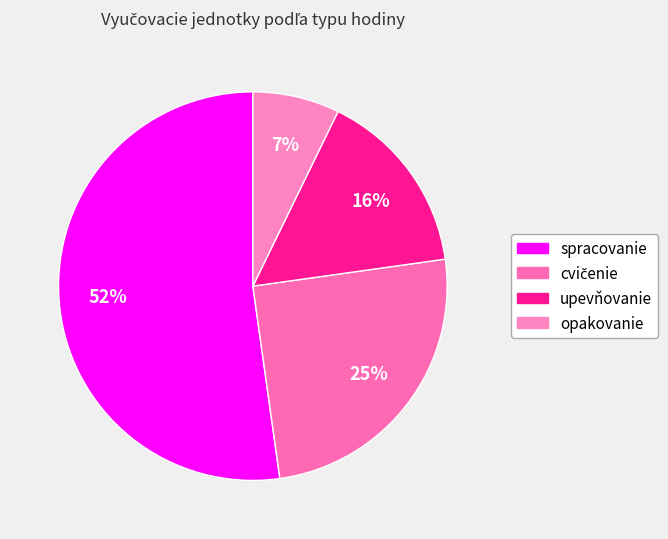

What percentage is the upevňovanie slice, to the nearest percent?

16%